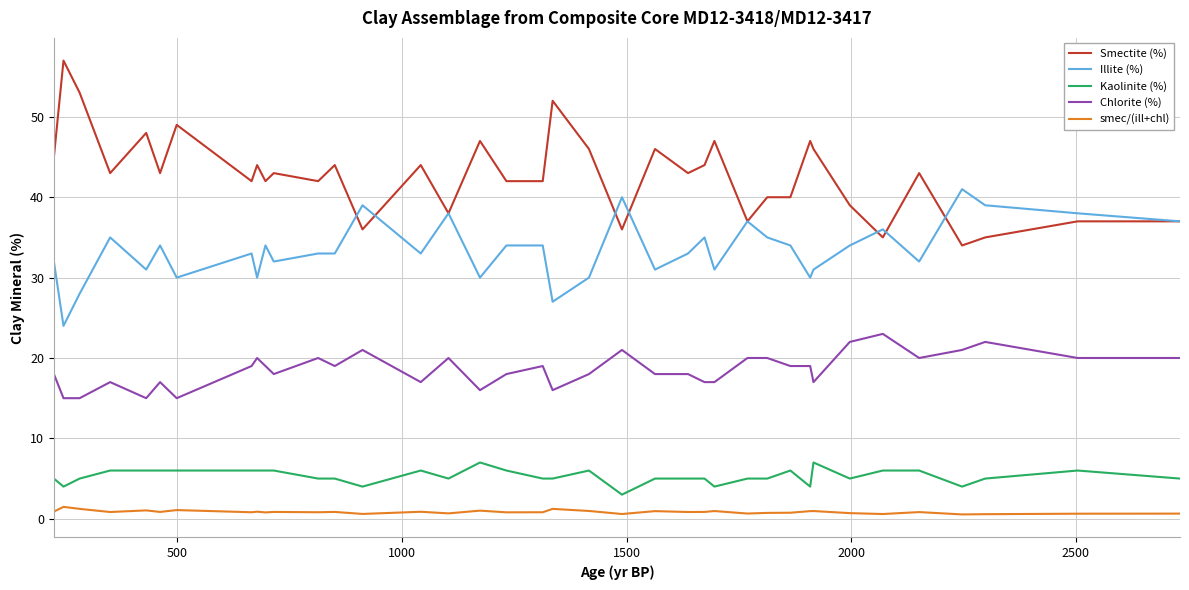

True or false: Chlorite (%) and smec/(ill+chl) cross at least once.

False